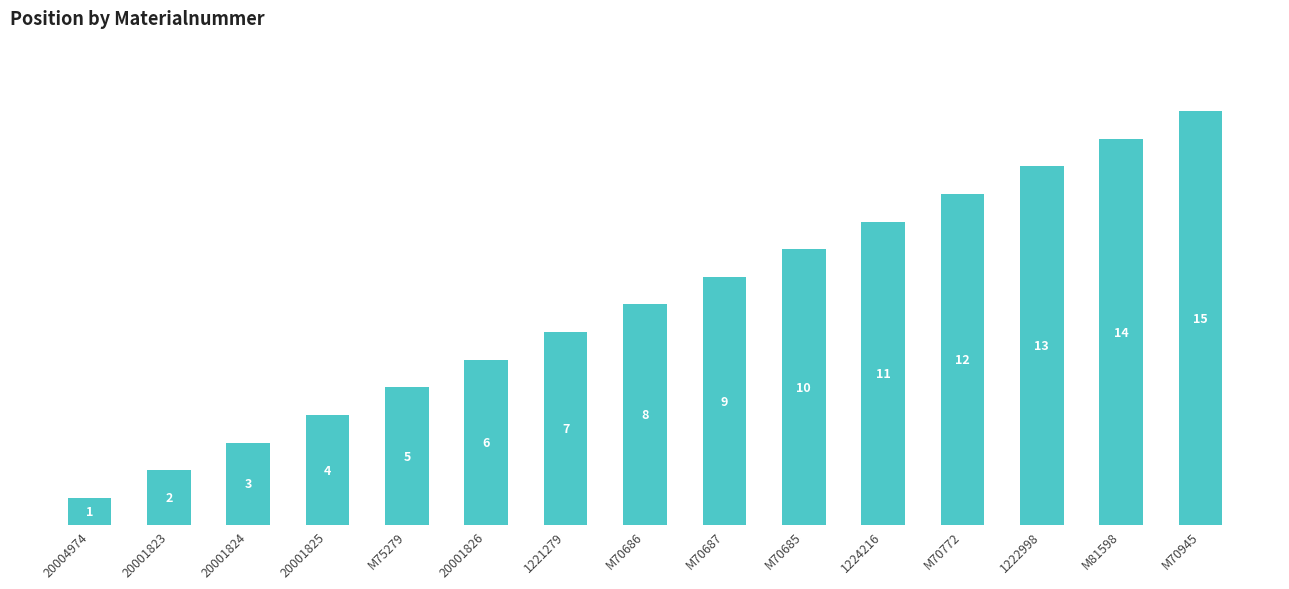

At which category does the chart reach its peak across all series?

M70945